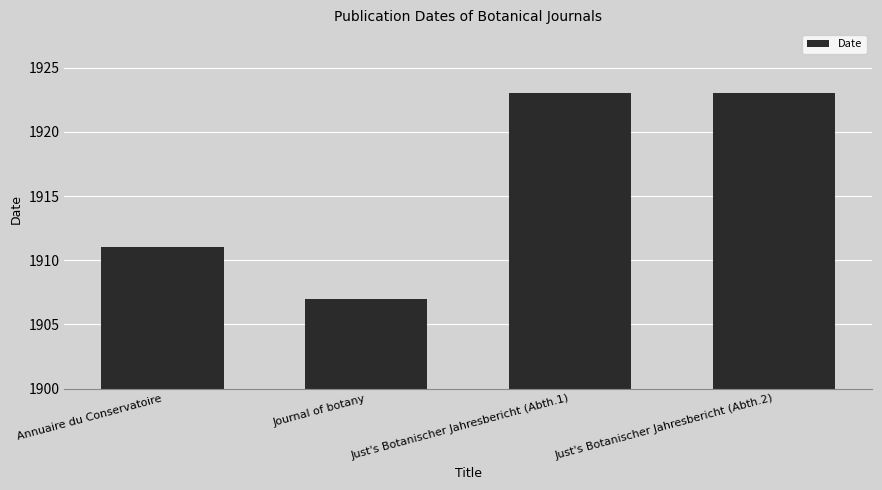

True or false: the data shows 425 at Annuaire du Conservatoire.

False